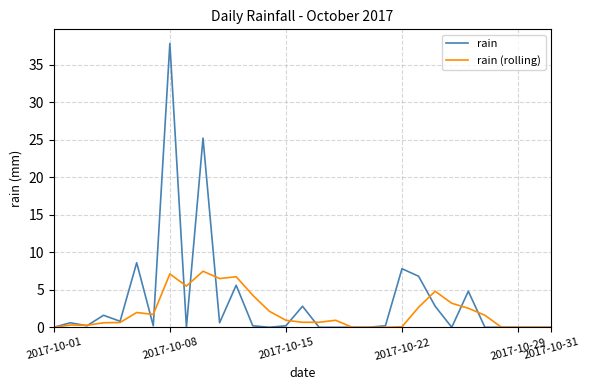

Which series has the widest spread of values?

rain